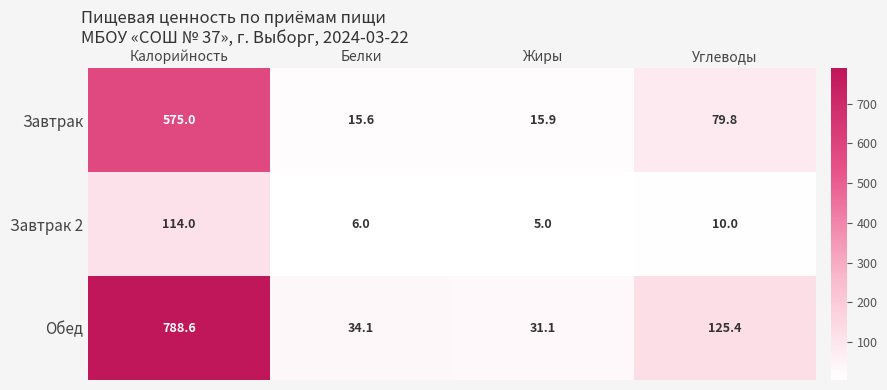

What is the maximum value shown in the chart?

788.6